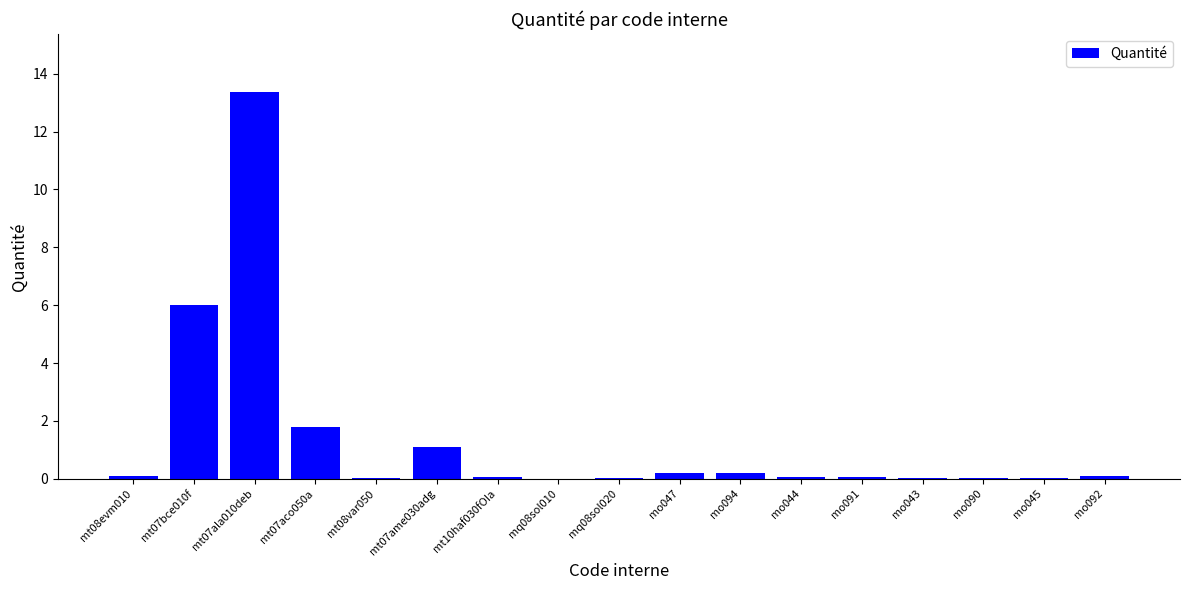

At which label is the value closest to 6?

mt07bce010f